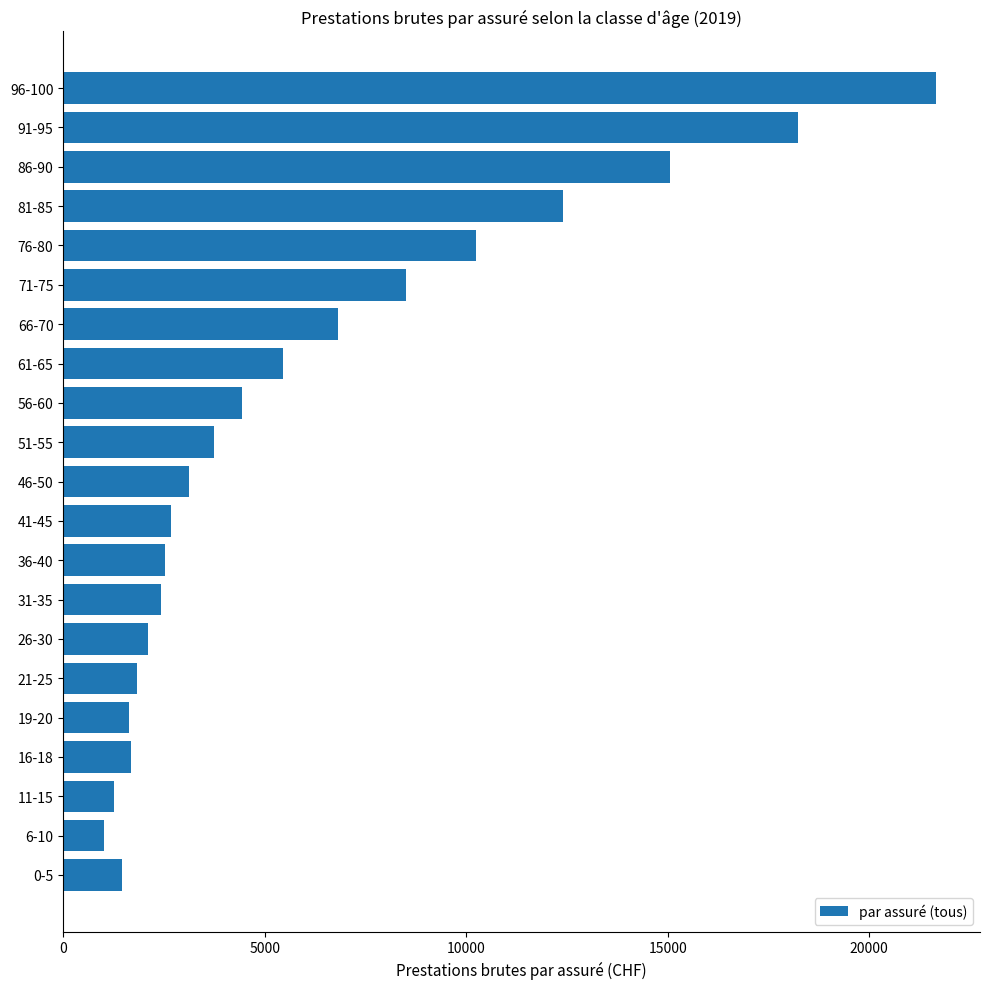

At which category does the chart reach its minimum across all series?

6-10